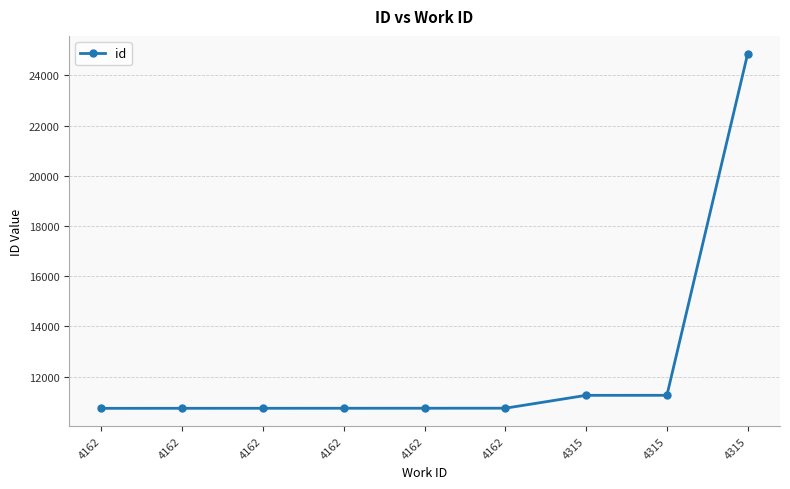

Read the value at 4315, to the nearest 50.

11250